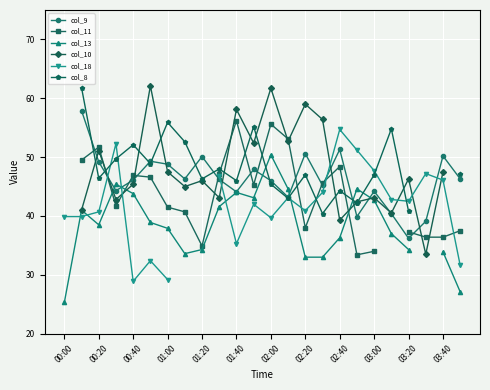

Which series has the widest spread of values?

col_18